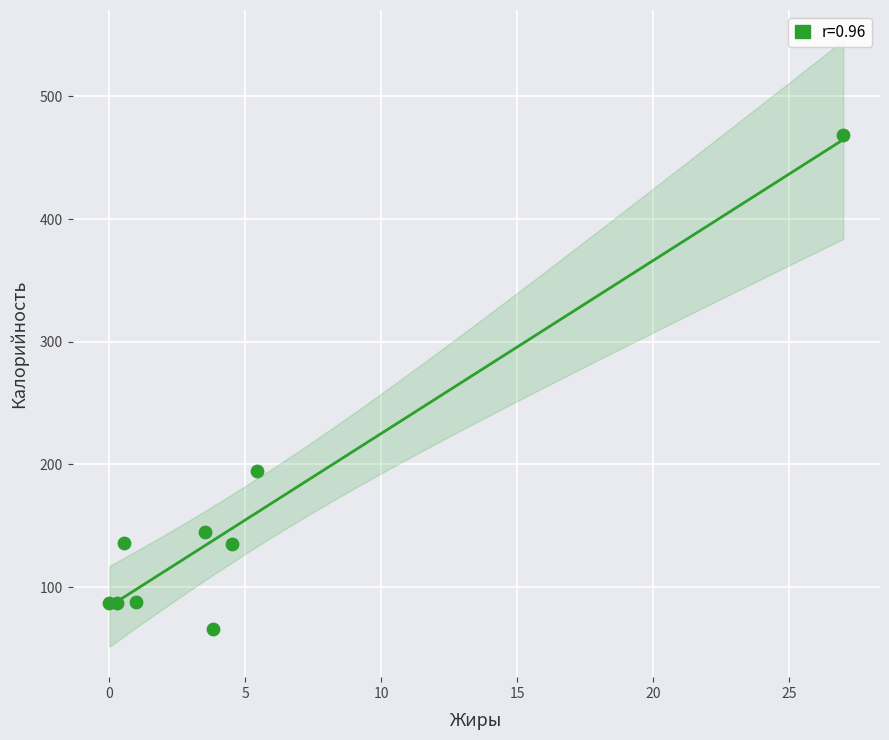

What Y value in the scatter plot is closest to 267?

194.4